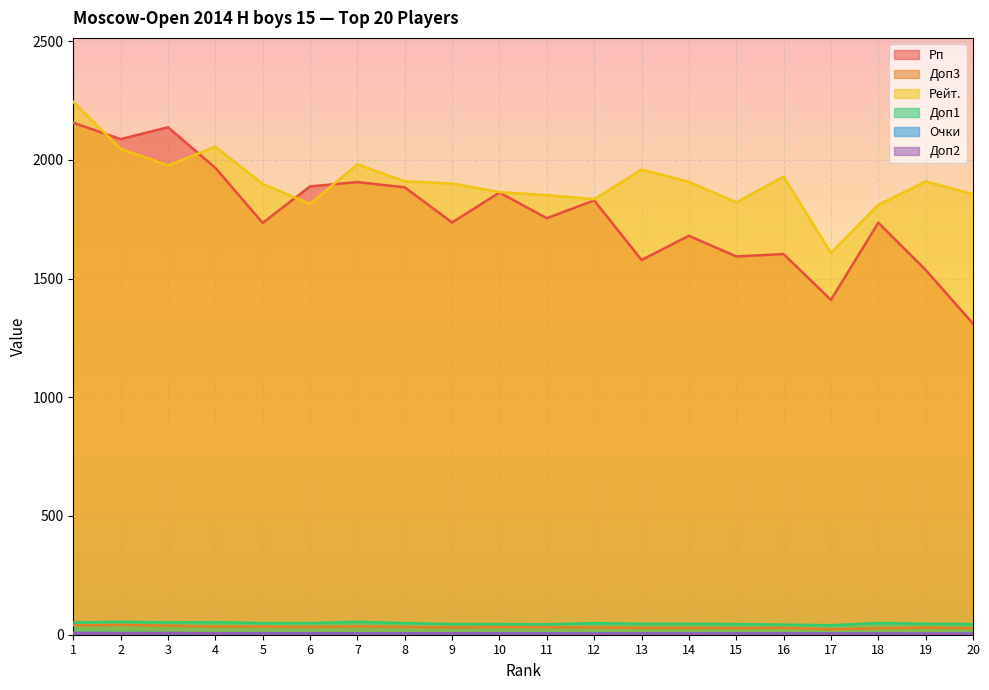

The value of Рп at 12 is 2384.1. True or false?

False